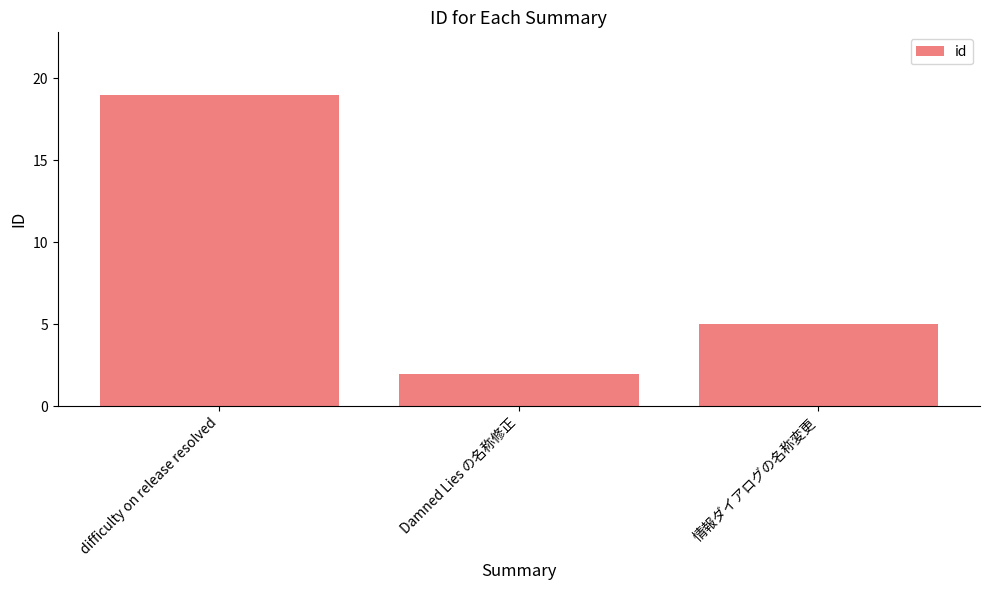

Count the values in the range 2 to 19.

3